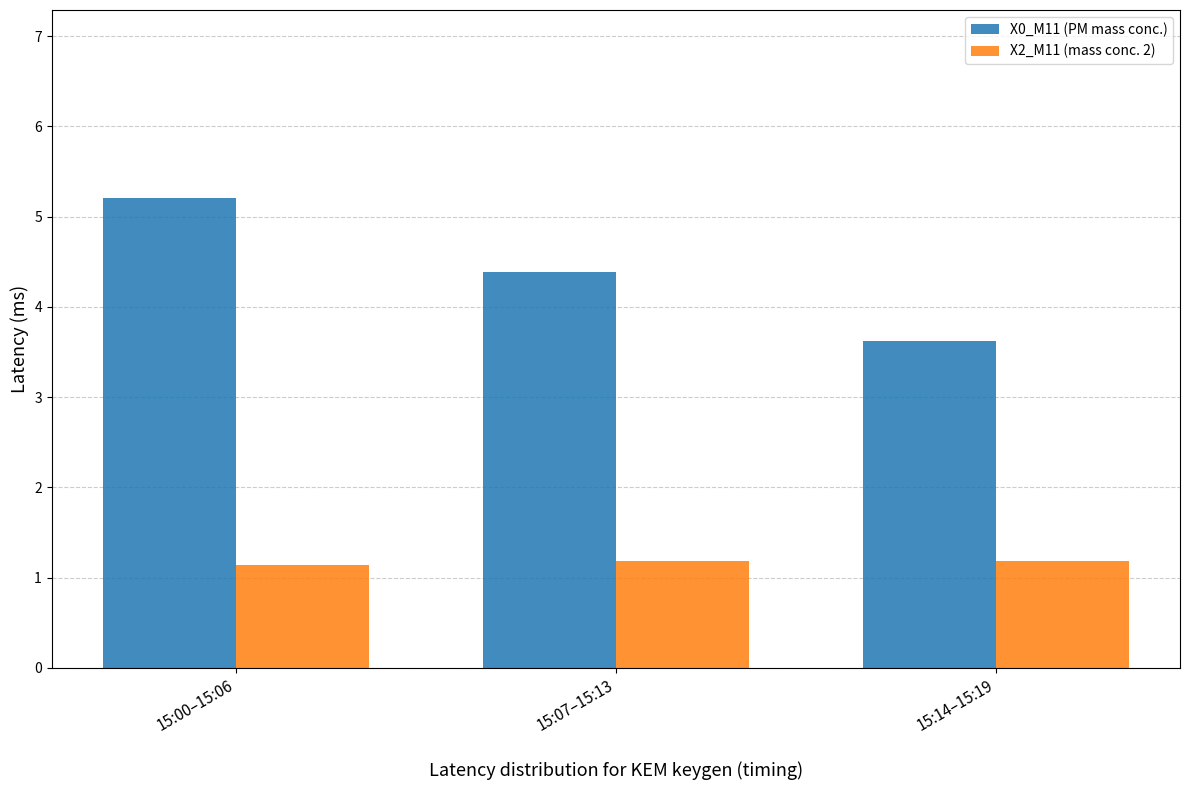

At which category is the sum across all series the highest?

15:00–15:06